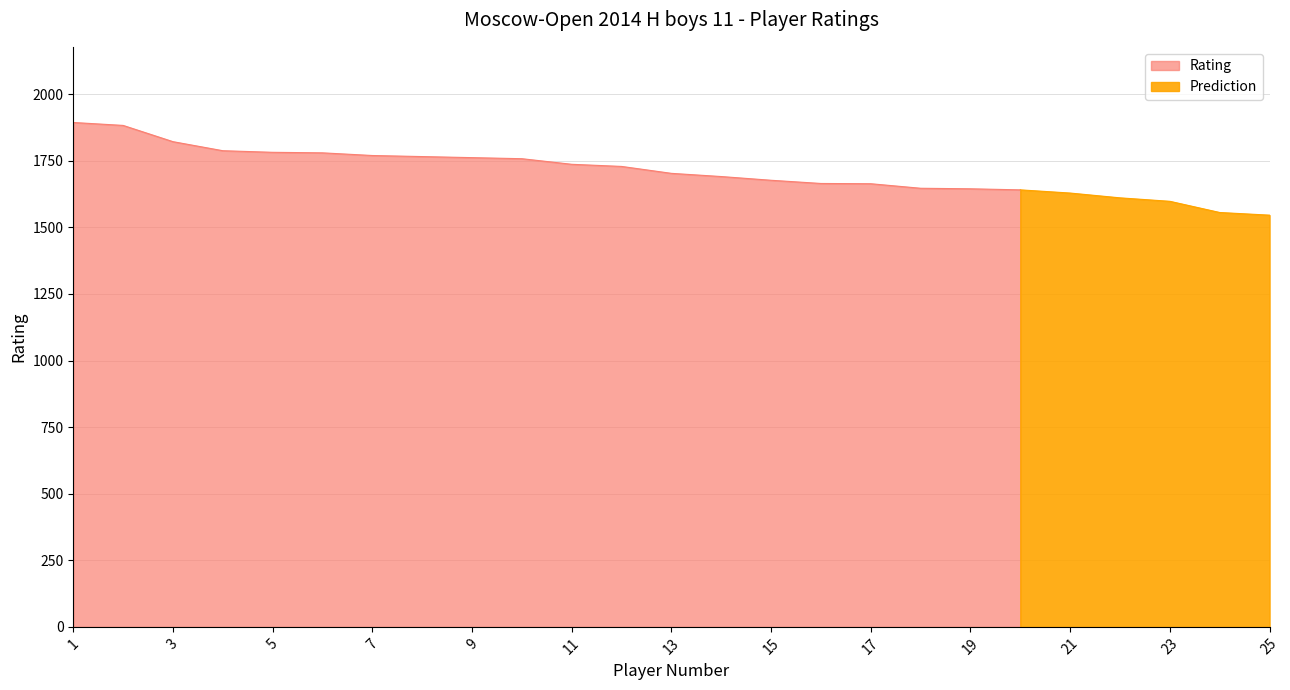

Between 17 and 20, which is larger?

17